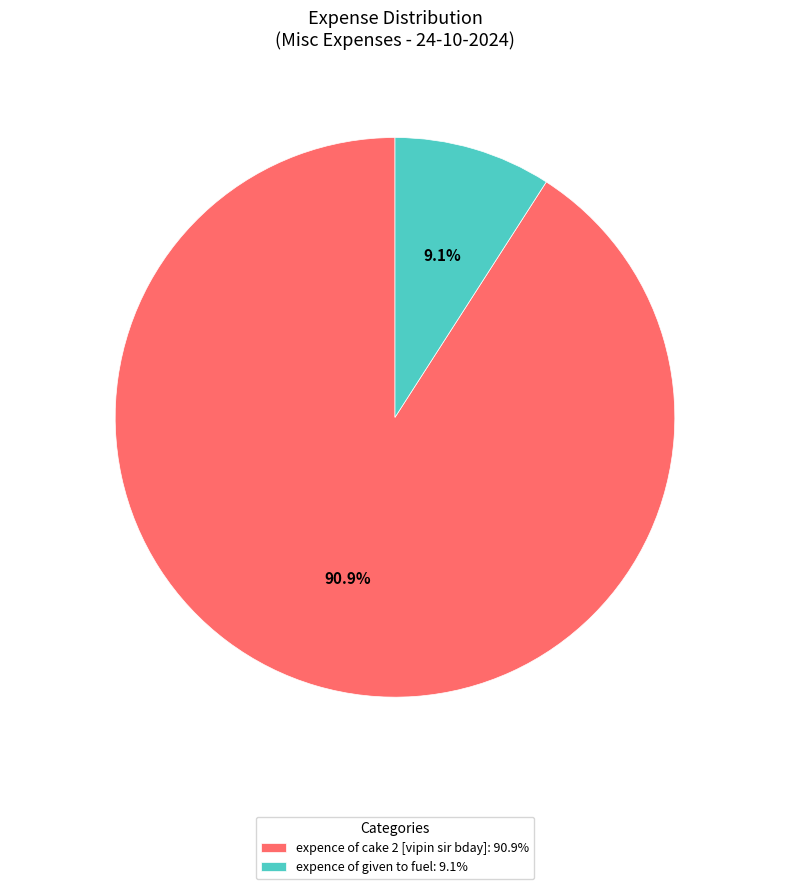

To the nearest percent, what is the difference between the largest and smallest slice percentages?

82%